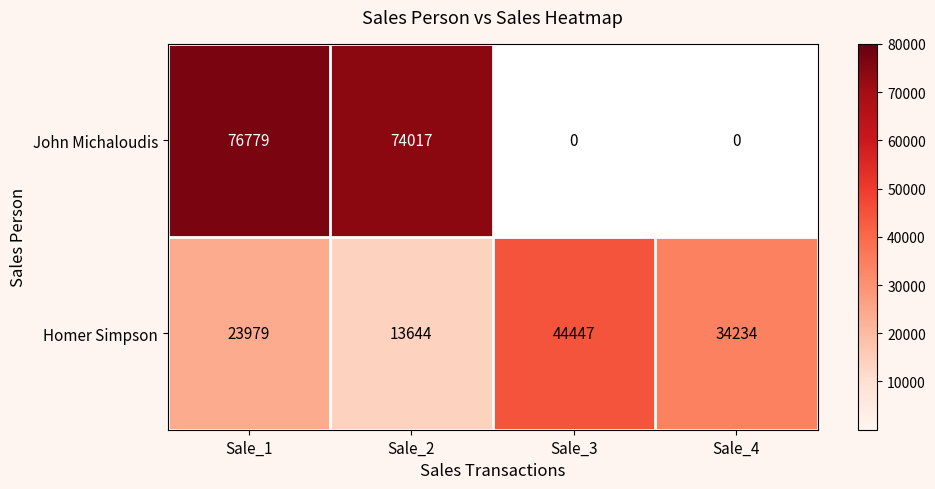

The John Michaloudis series shows 76779 at Sale_1. True or false?

True